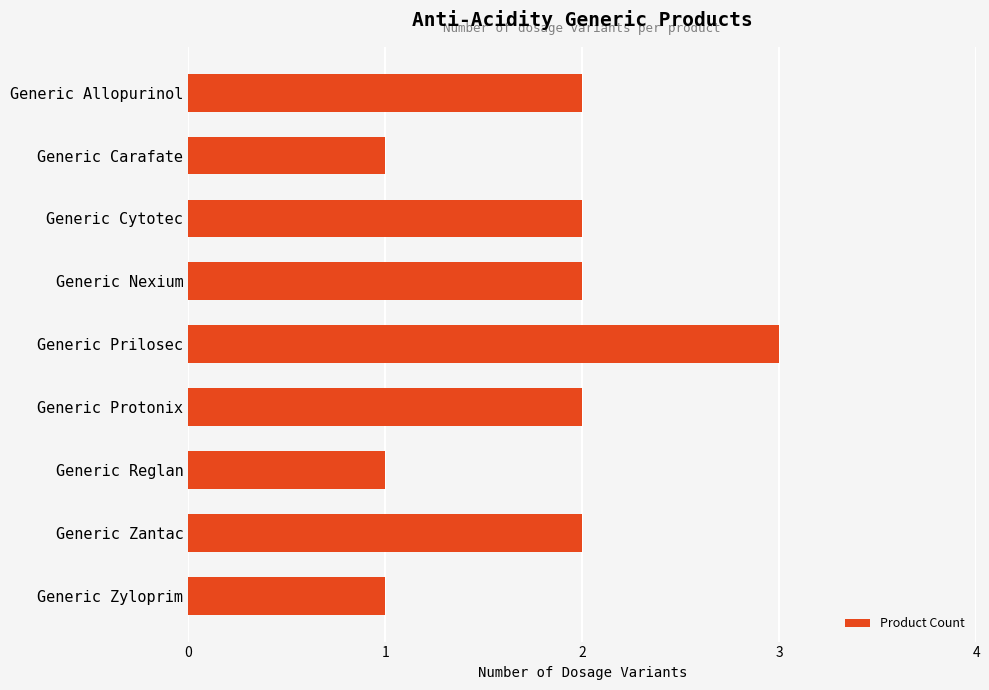

What is the label of the 1st bar from the top?

Generic Allopurinol